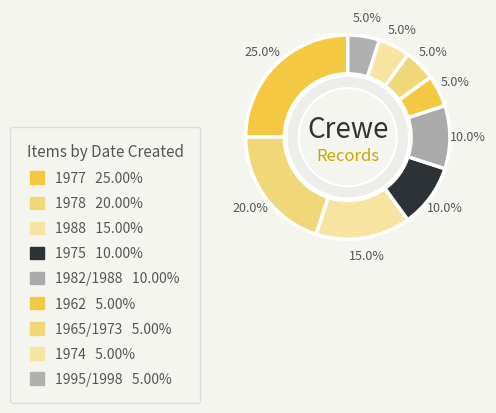

To the nearest percent, what percentage of the pie is 1965/1973?

5%